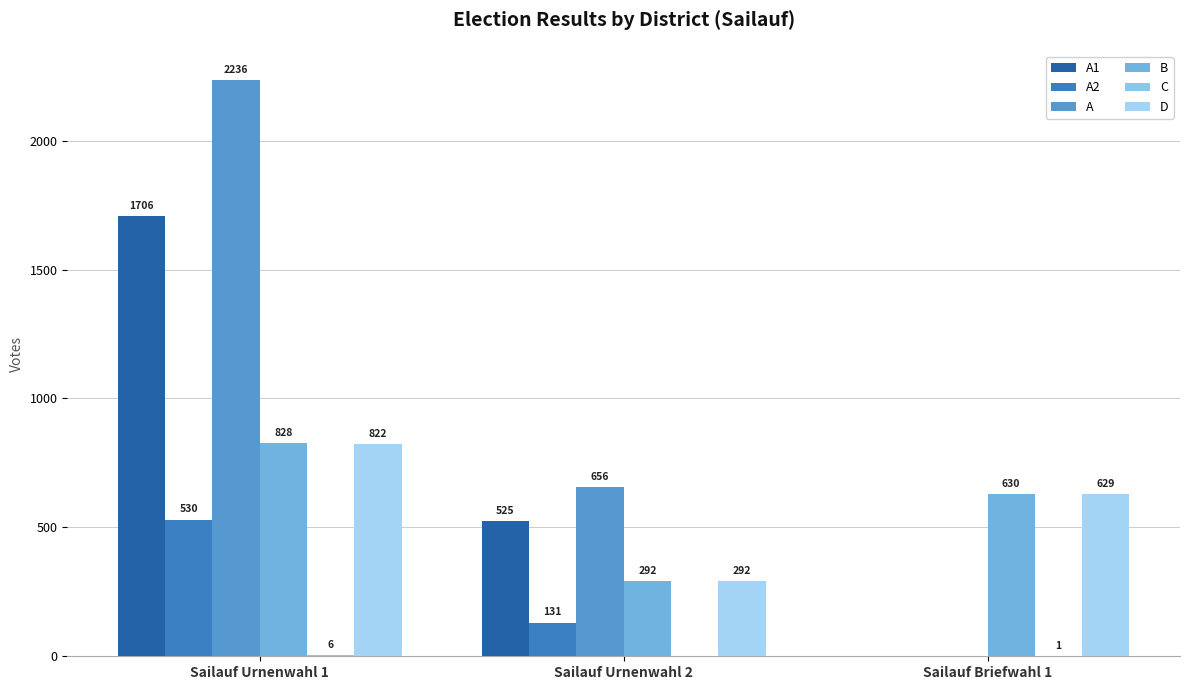

Which category has the highest value across all series?

Sailauf Urnenwahl 1